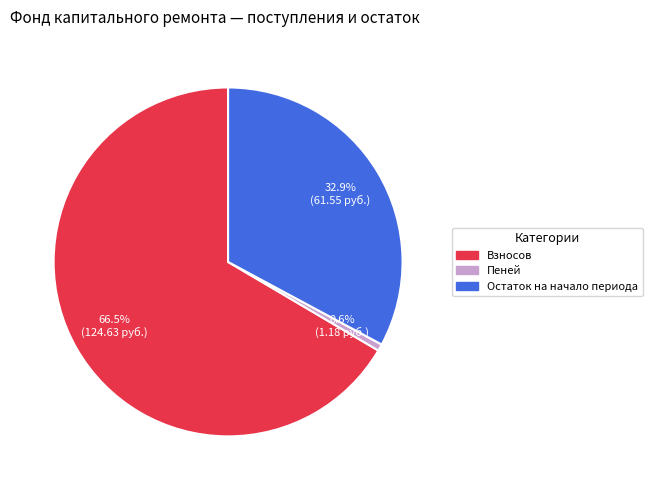

Does any single category account for the majority?

Yes